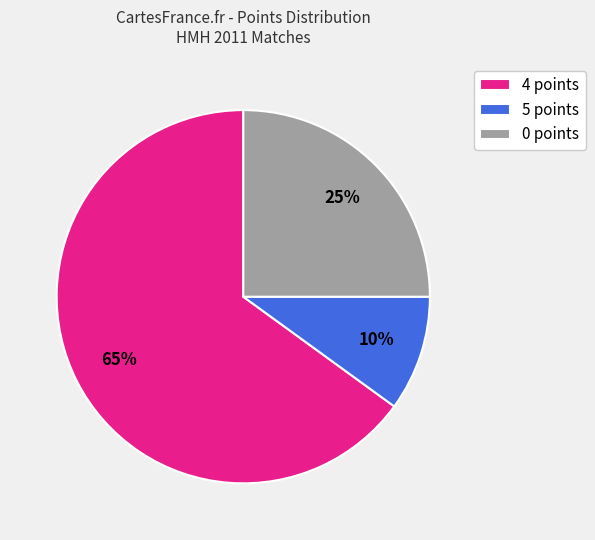

Does any single category account for the majority?

Yes